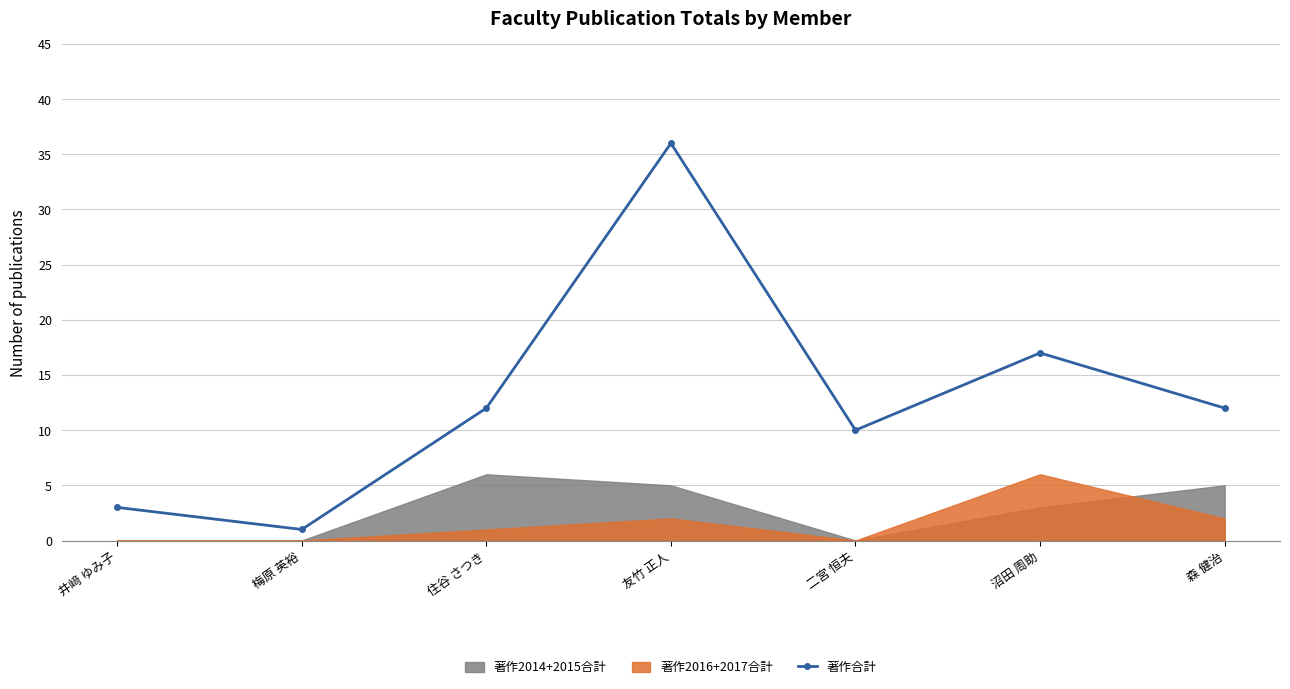

What is the label of the 1st point from the right?

森 健治